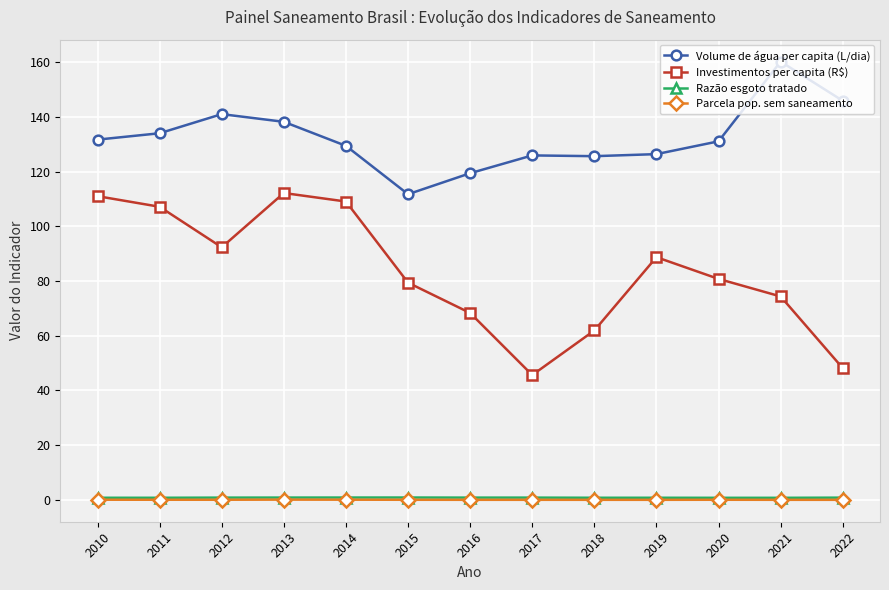

True or false: Investimentos per capita (R$) has more than 1 points higher than both neighbors.

True